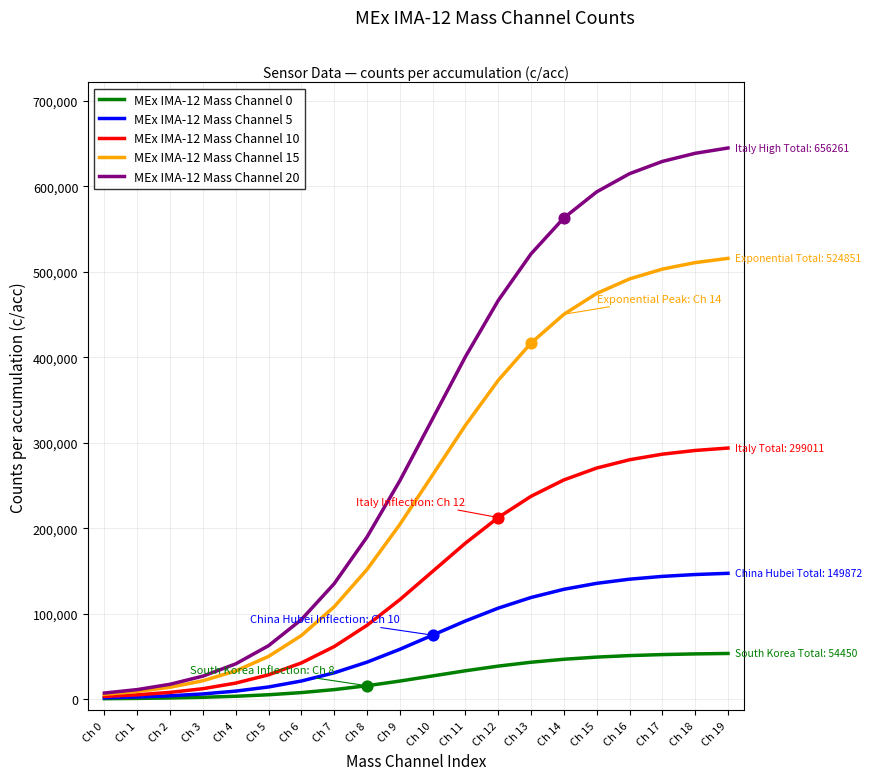

Which series has the widest spread of values?

MEx IMA-12 Mass Channel 20